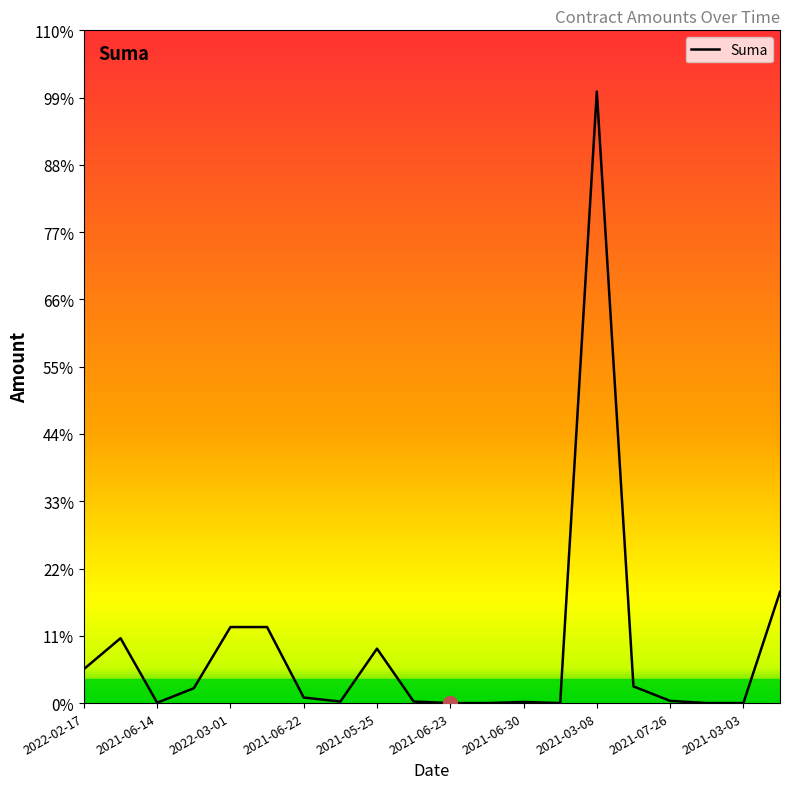

At which category does the data reach its first local peak?

2021-05-24